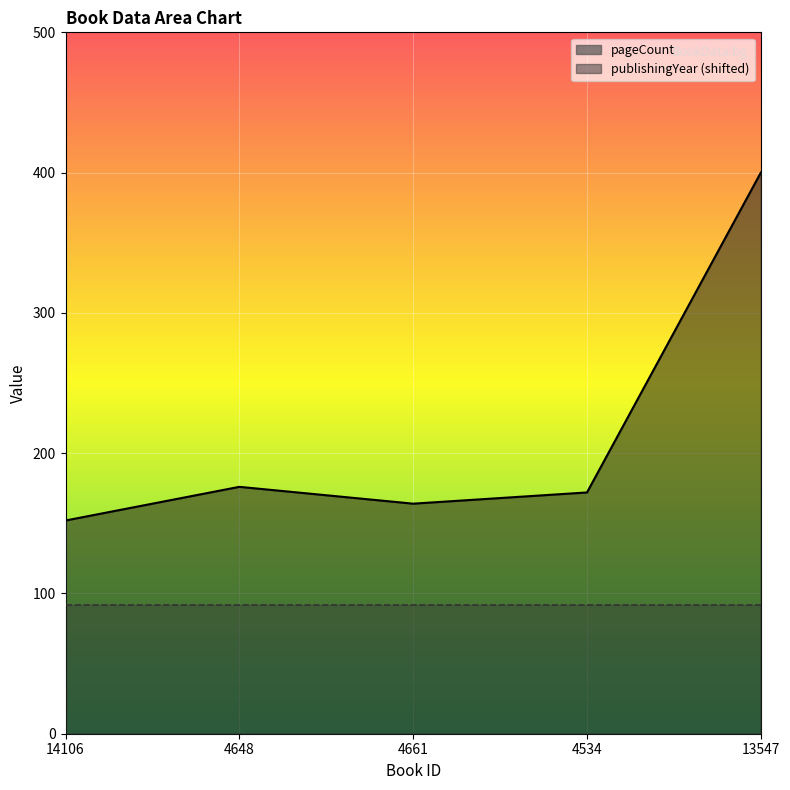

Is it true that the value at 14106 is 225?

False